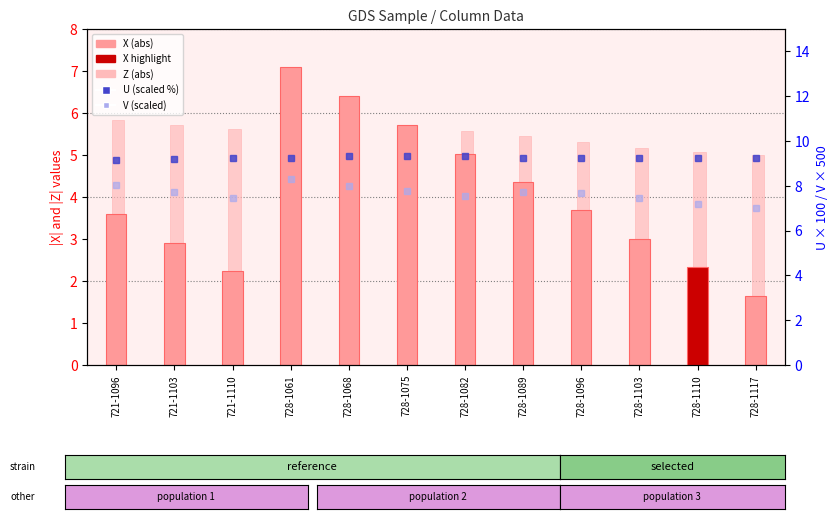

Reading left to right, transcribe all the data shown in this chart.

X (abs): 3.6	2.9	2.2	7.1	6.4	5.7	5.0	4.4	3.7	3.0	2.3	1.6
Z (abs): 5.8	5.7	5.6	5.8	5.7	5.7	5.6	5.4	5.3	5.2	5.1	5.0
U (scaled %): 9.2	9.2	9.2	9.3	9.3	9.4	9.3	9.3	9.2	9.2	9.3	9.2
V (scaled): 8.1	7.7	7.5	8.3	8.0	7.8	7.5	7.7	7.7	7.5	7.2	7.0